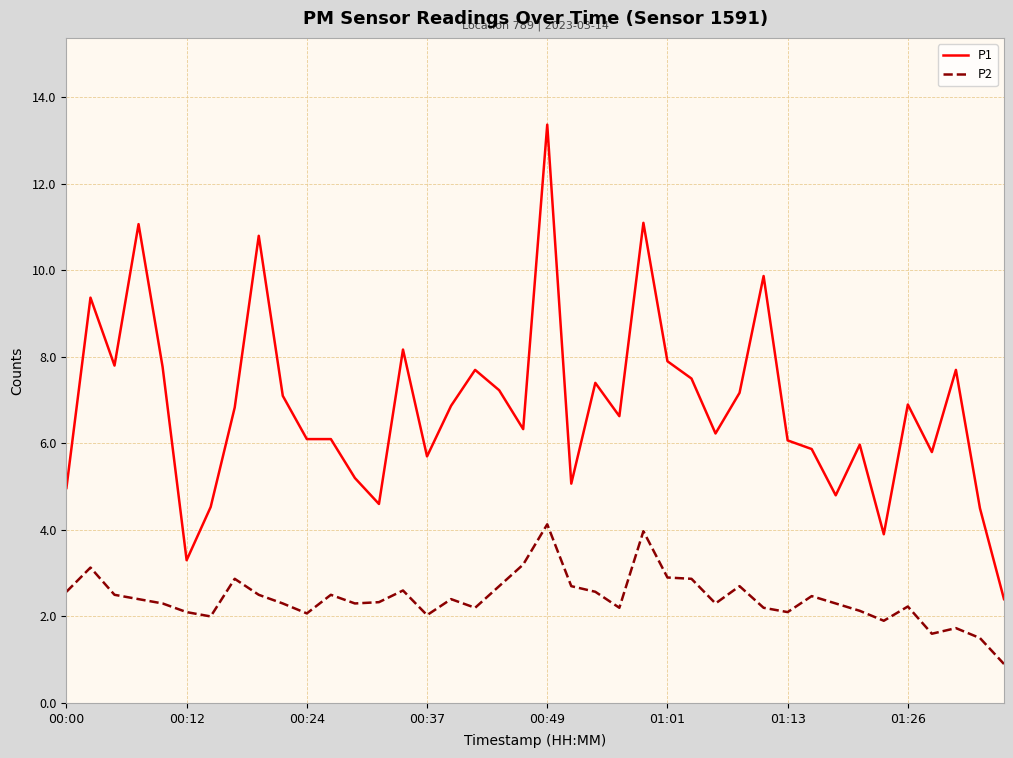

True or false: P1 and P2 cross at least once.

False